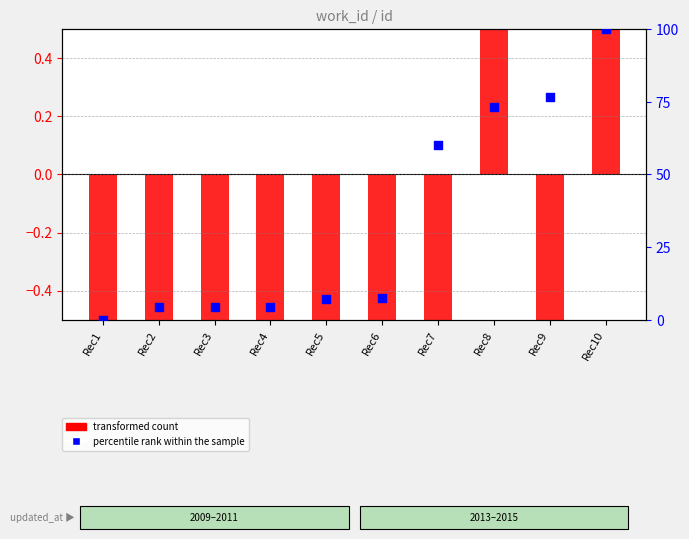

Which series has the largest total across all categories?

percentile rank within the sample